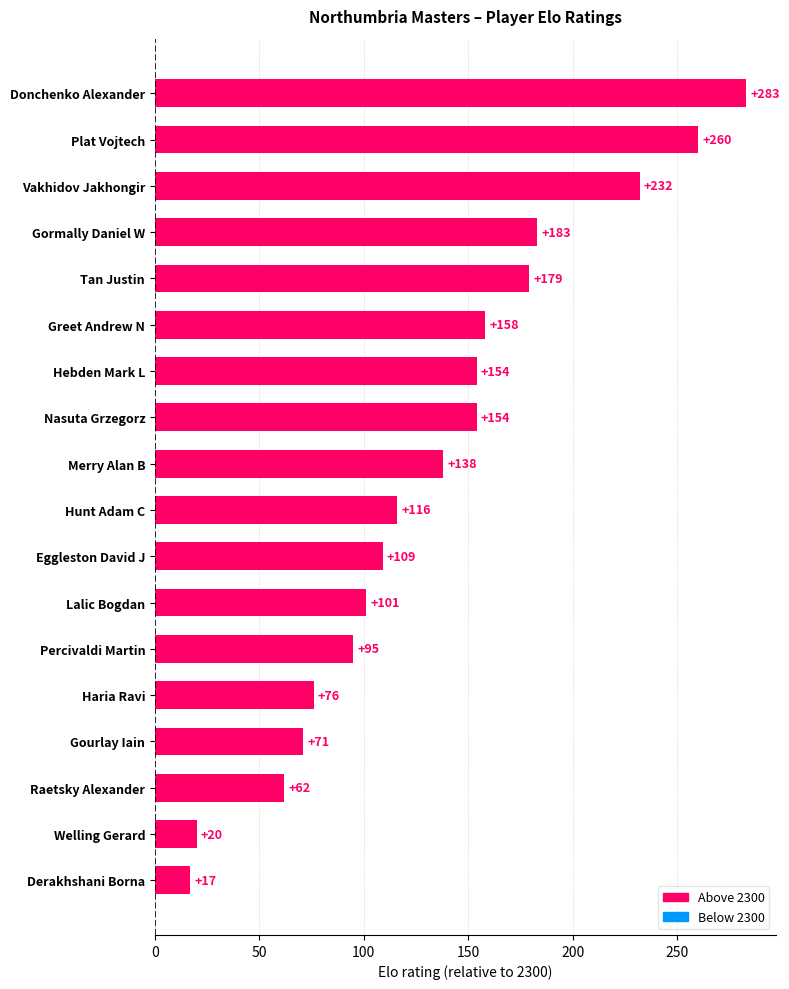

Reading top to bottom, what are all the values shown in this chart?

283	260	232	183	179	158	154	154	138	116	109	101	95	76	71	62	20	17